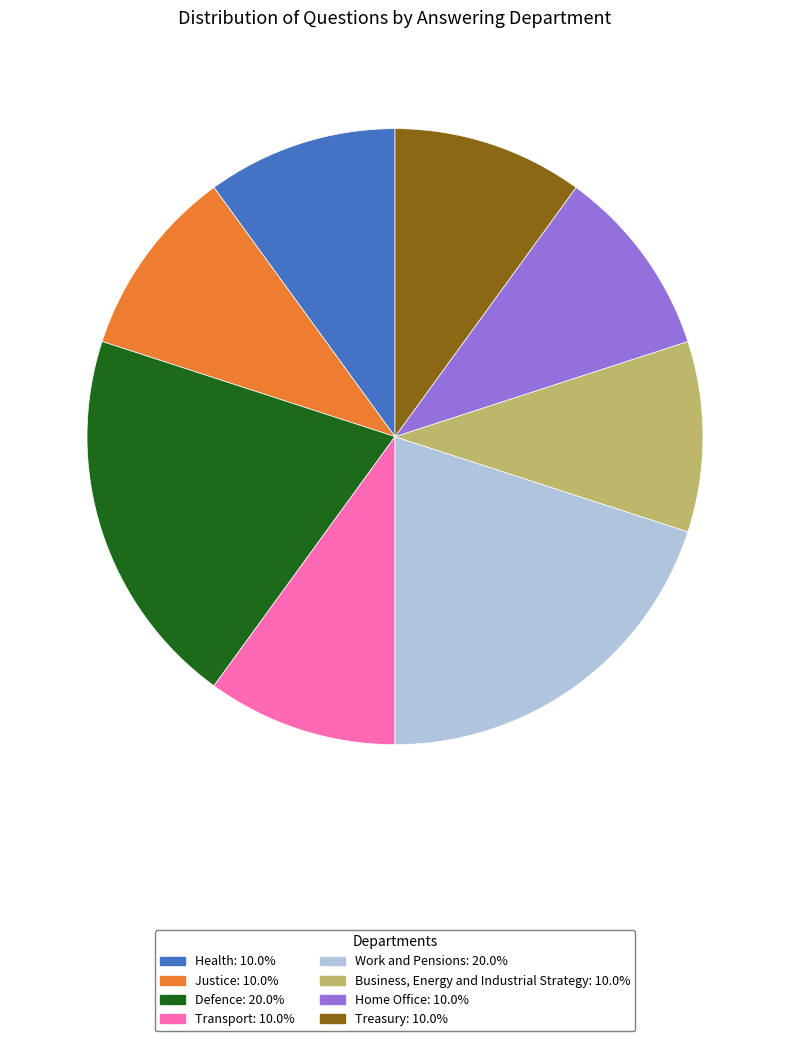

Does Business, Energy and Industrial Strategy represent more than half of the total?

No